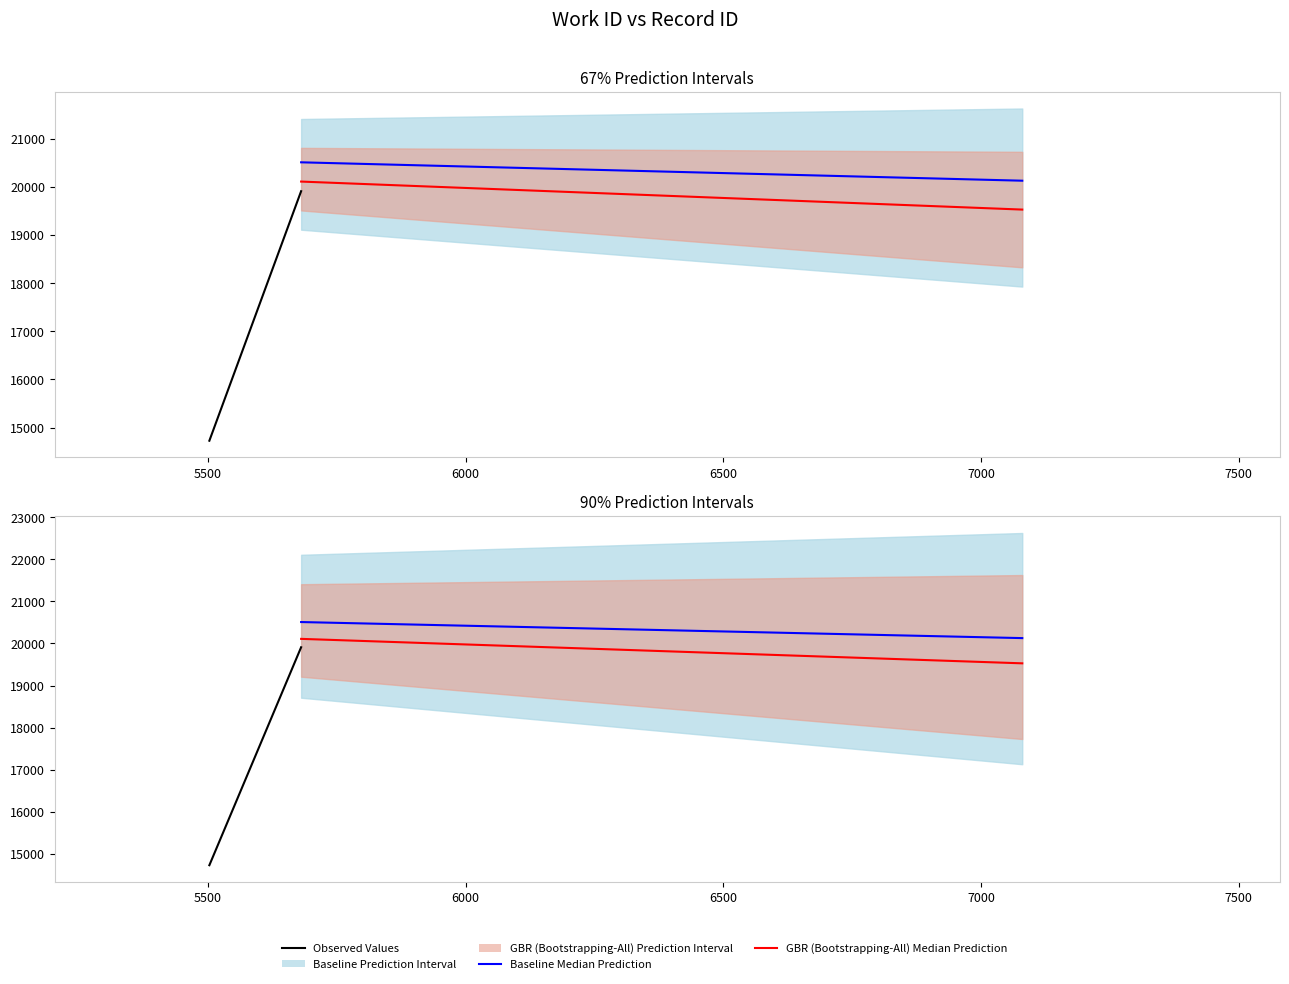

How many lines are shown in the chart?

3